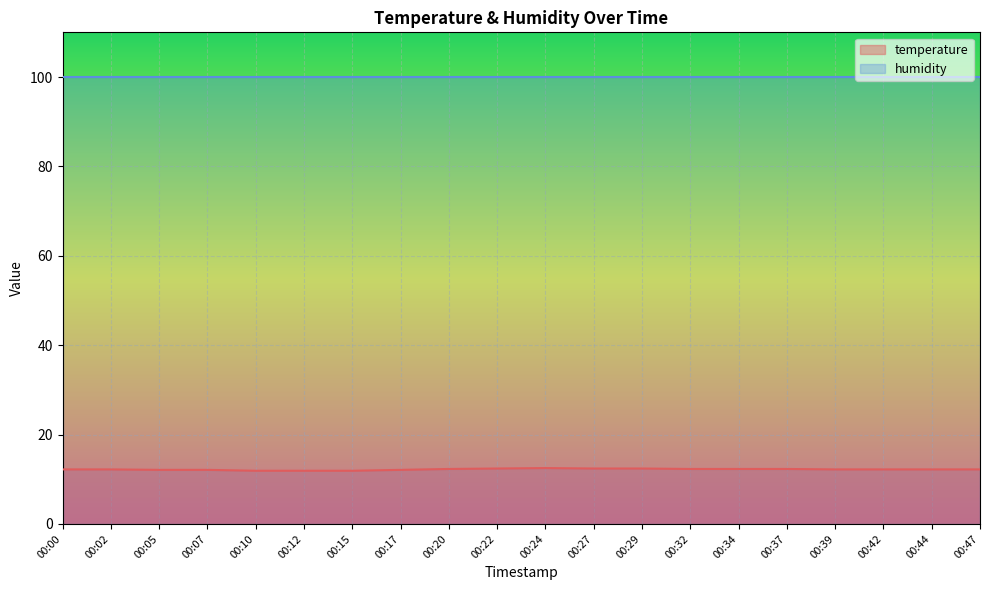

What is the approximate value at 00:05?

12.1